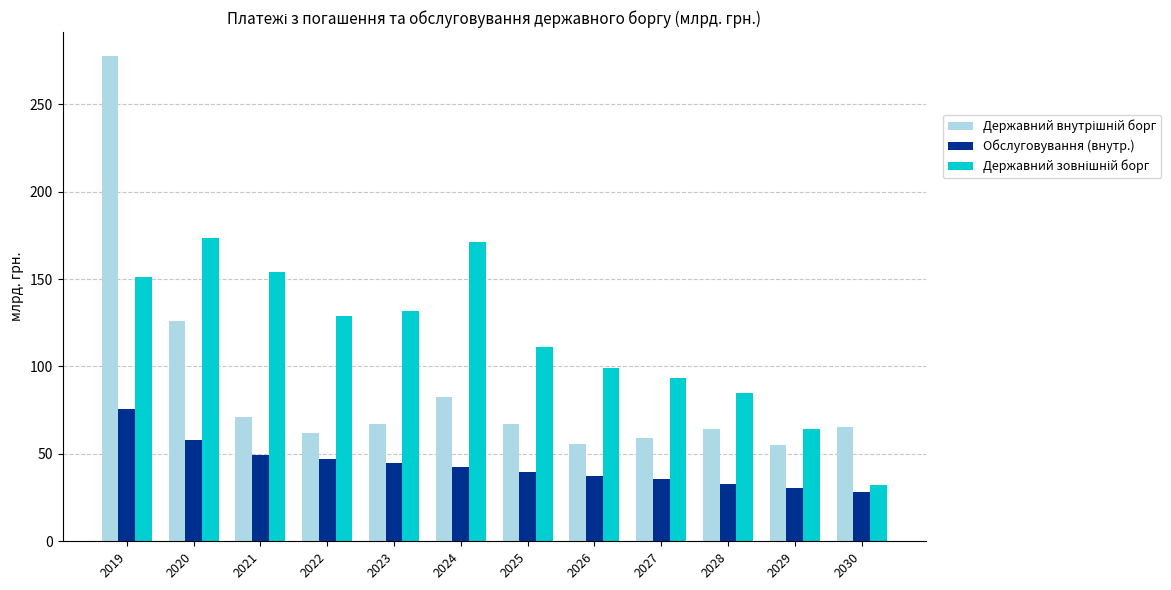

What is the lowest value of the Обслуговування (внутр.) series?

28.4